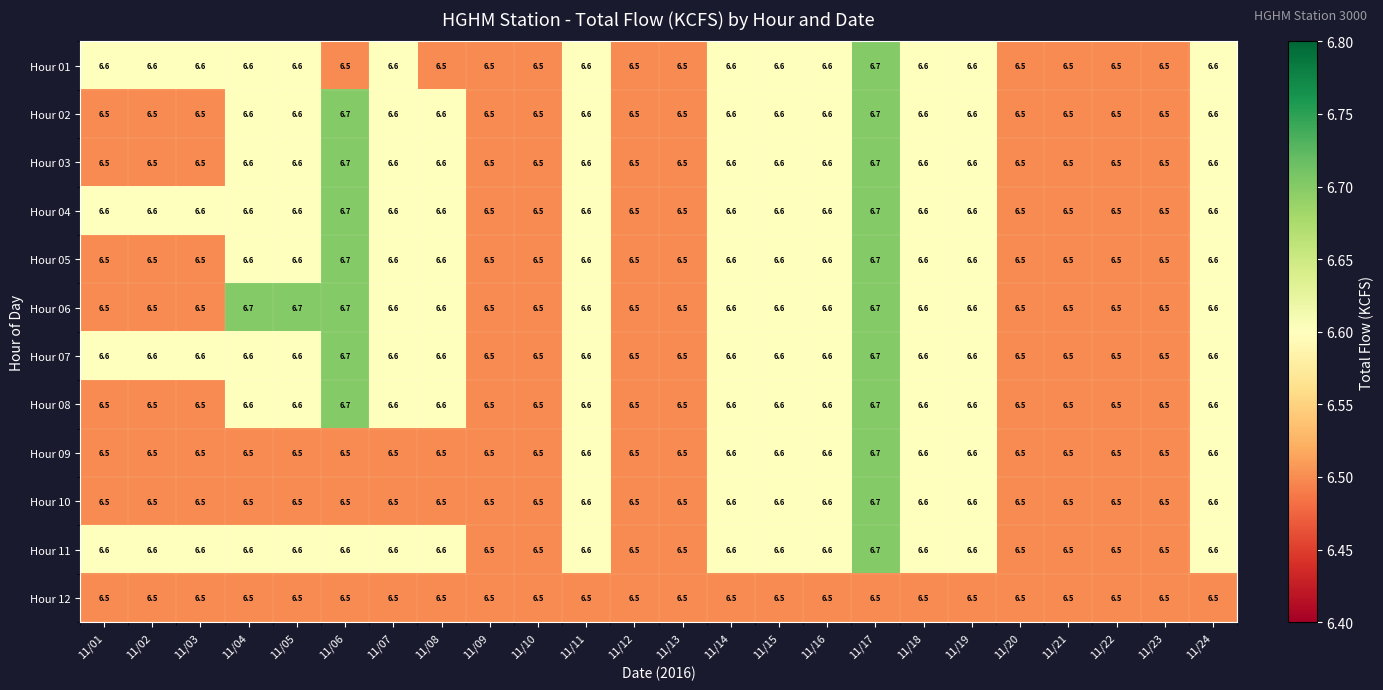

What is the maximum value shown in the chart?

6.7